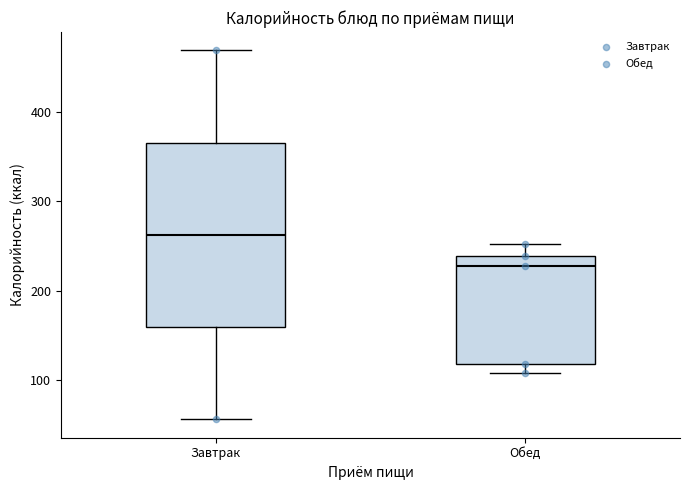

Which box's median line is the lowest?

Обед